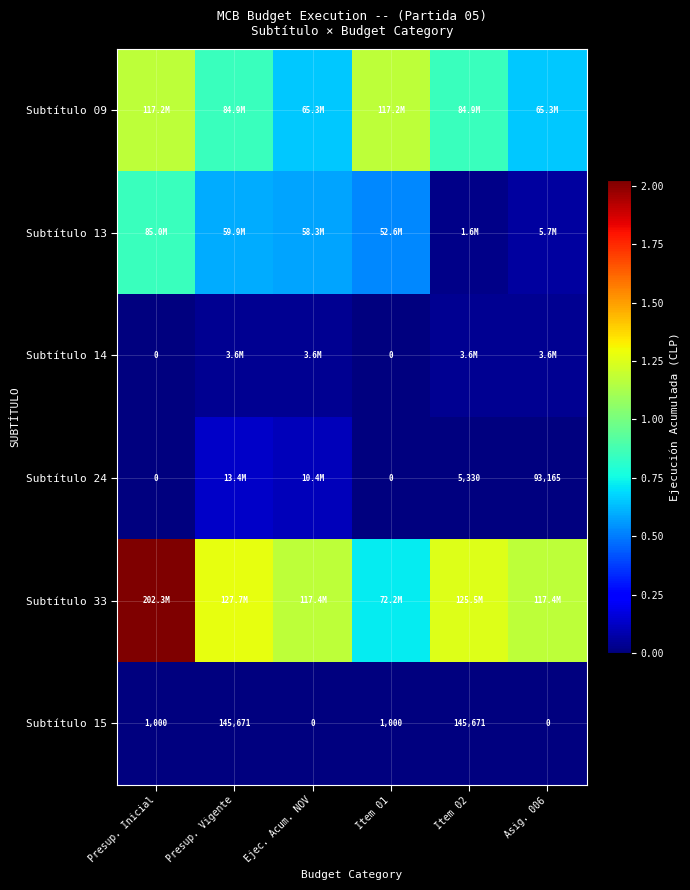

Which category has the highest value across all series?

Presup. Inicial